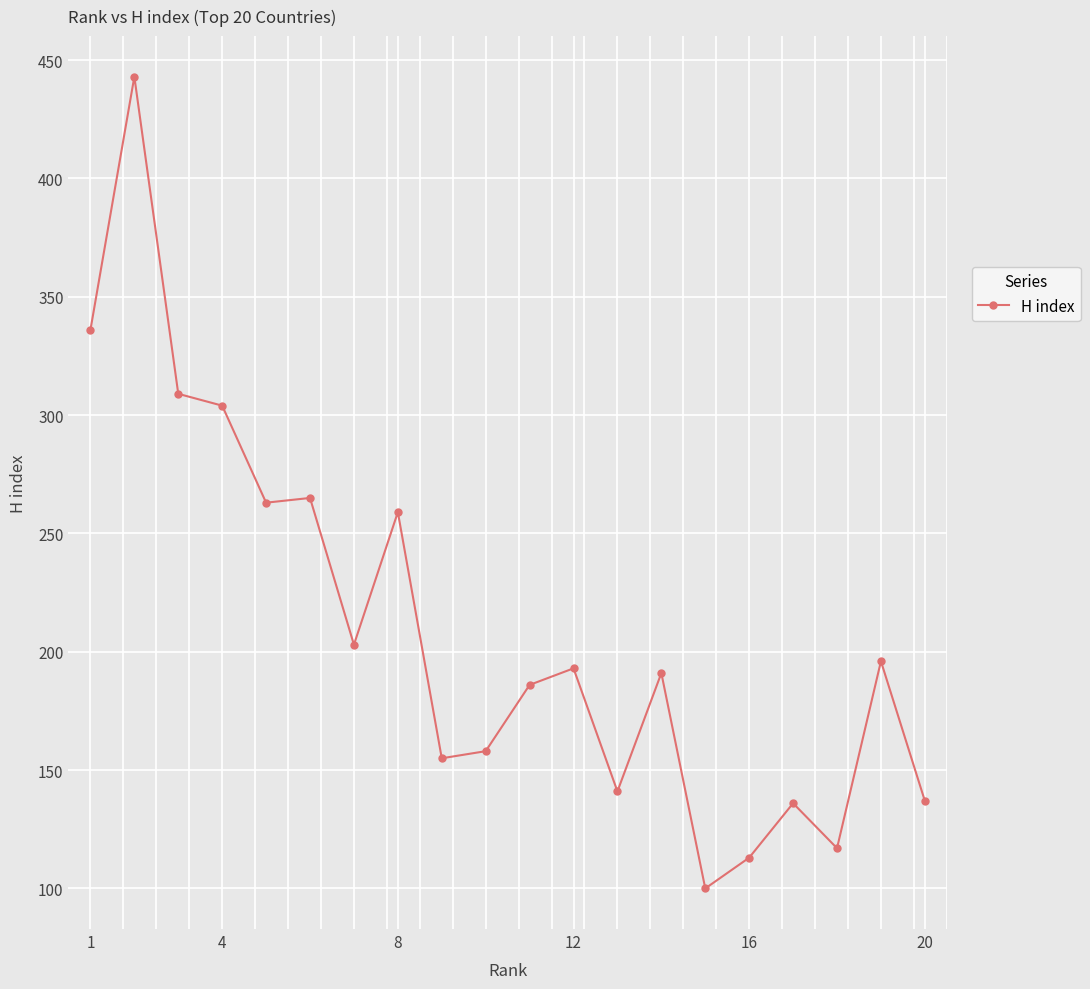

What is the value of the 17th point from the left?

136